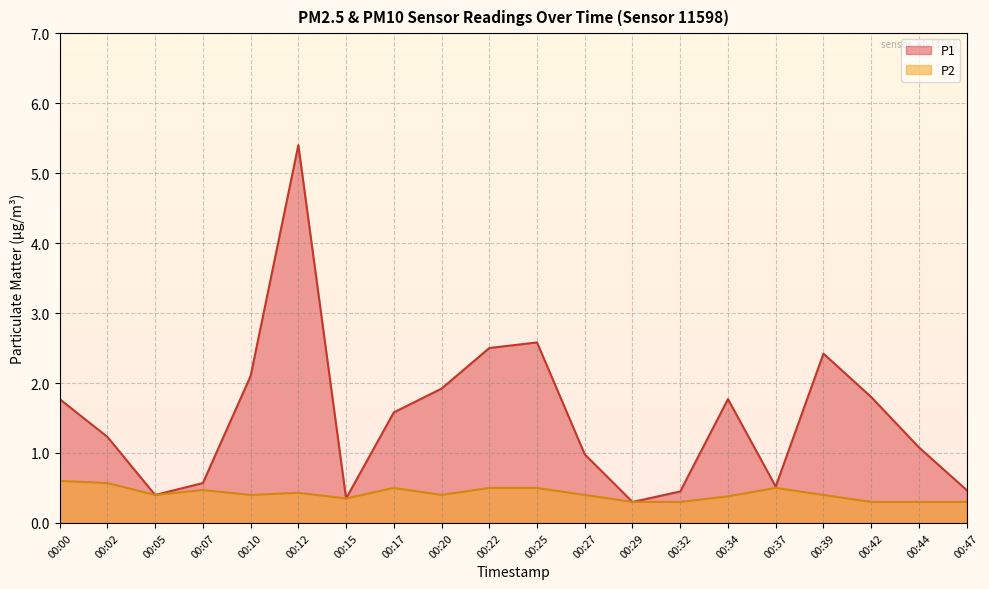

What is the value of the P1 point at the 12th from the left?

1.0